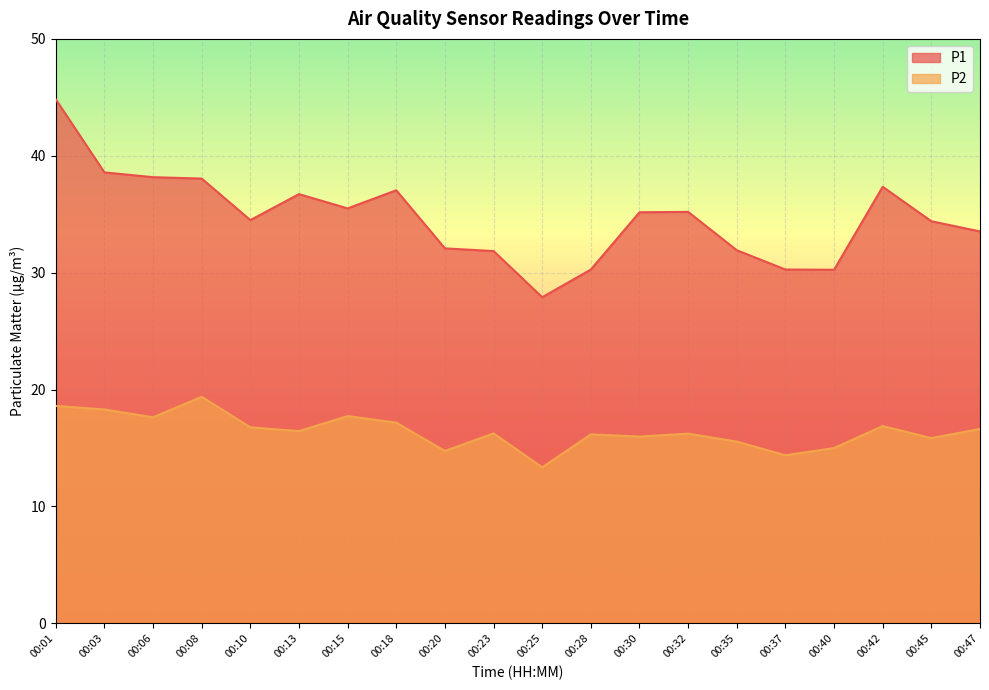

Rank the series at 00:40 from highest to lowest value.

P1, P2